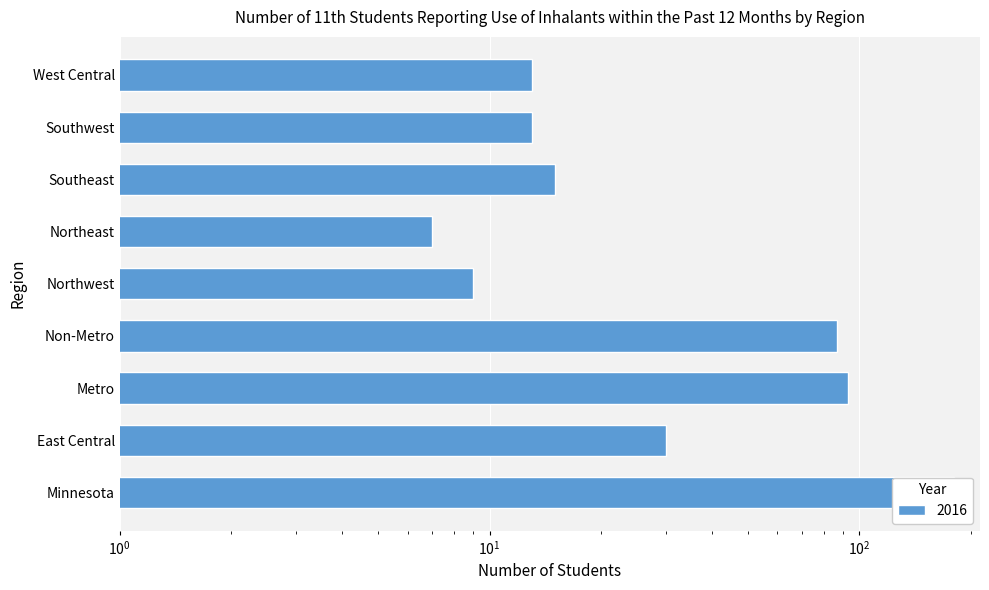

Reading left to right, list all the values displayed in this chart.

Minnesota=180	East Central=30	Metro=93	Non-Metro=87	Northwest=9	Northeast=7	Southeast=15	Southwest=13	West Central=13